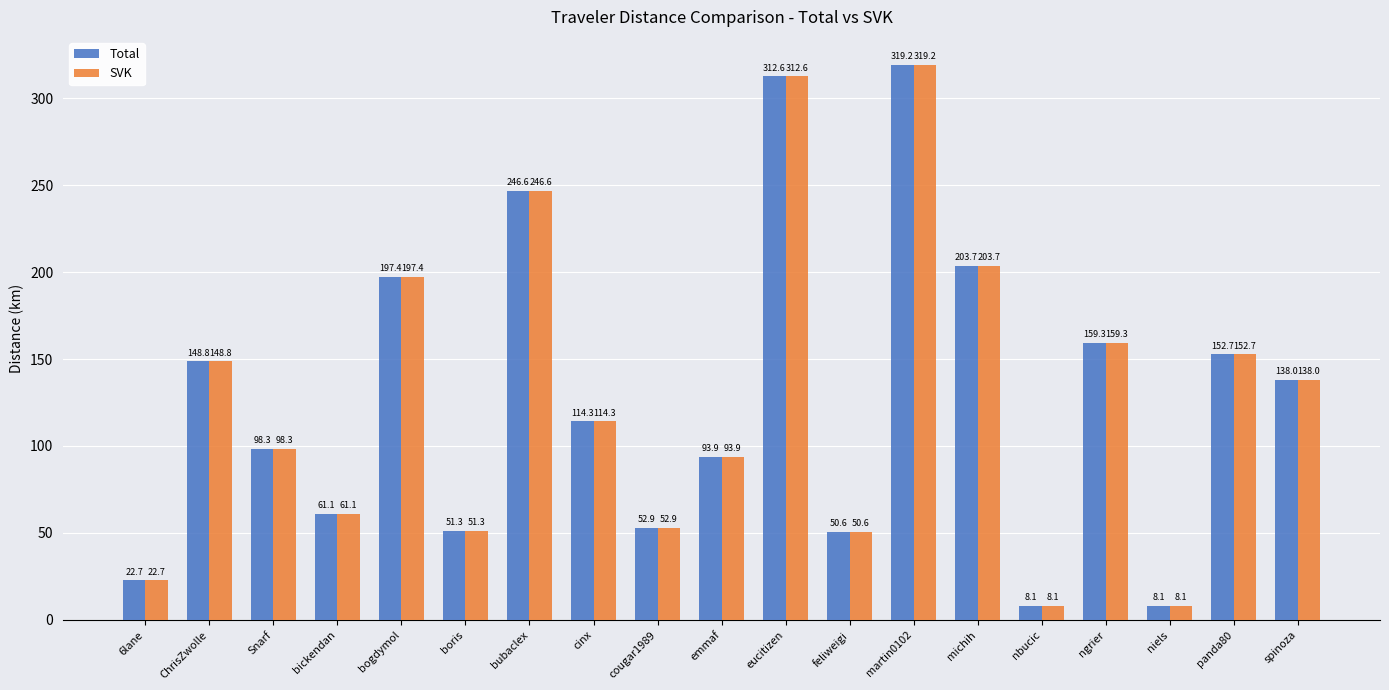

What is the maximum value shown in the chart?

319.2